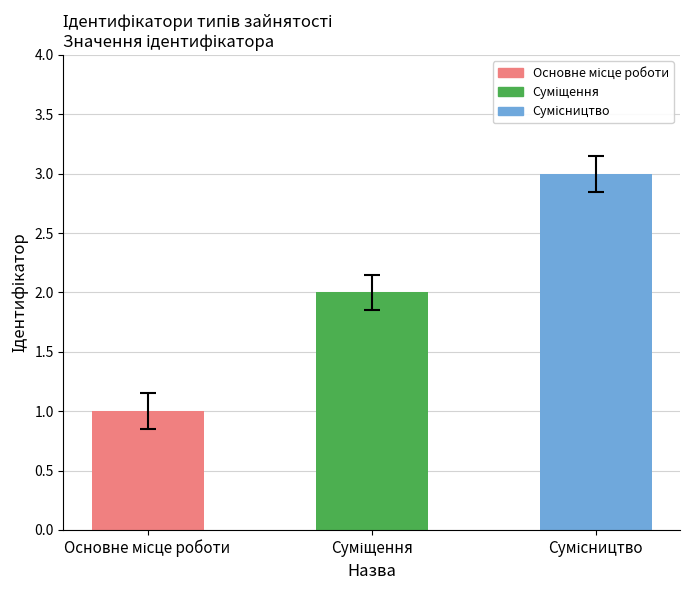

What is the maximum value shown in the chart?

3